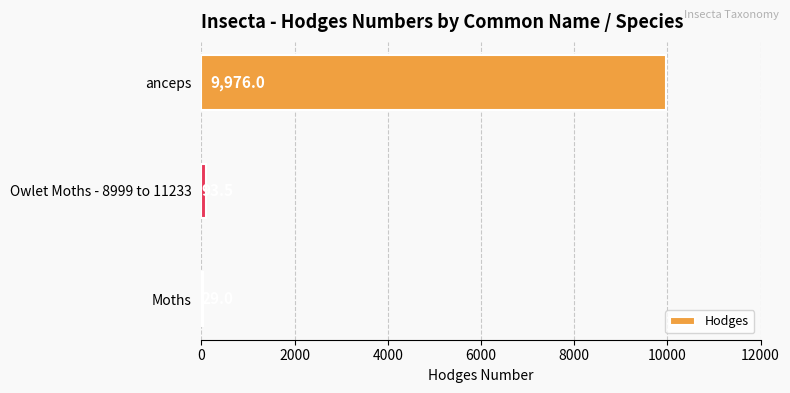

Between Moths and Owlet Moths - 8999 to 11233, which is larger?

Owlet Moths - 8999 to 11233